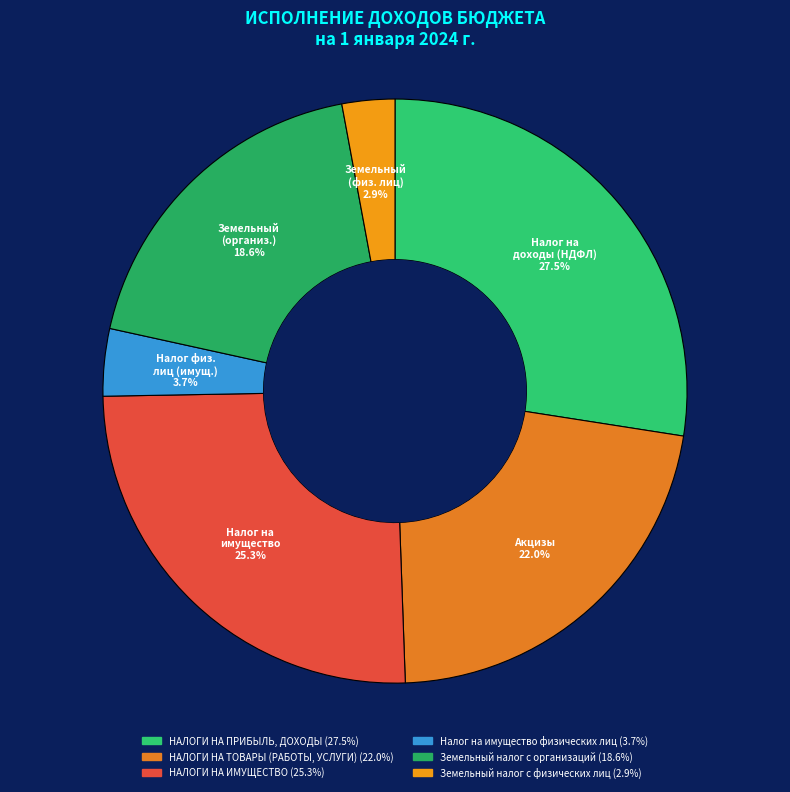

What is the smallest slice in the pie chart?

Земельный налог с физических лиц